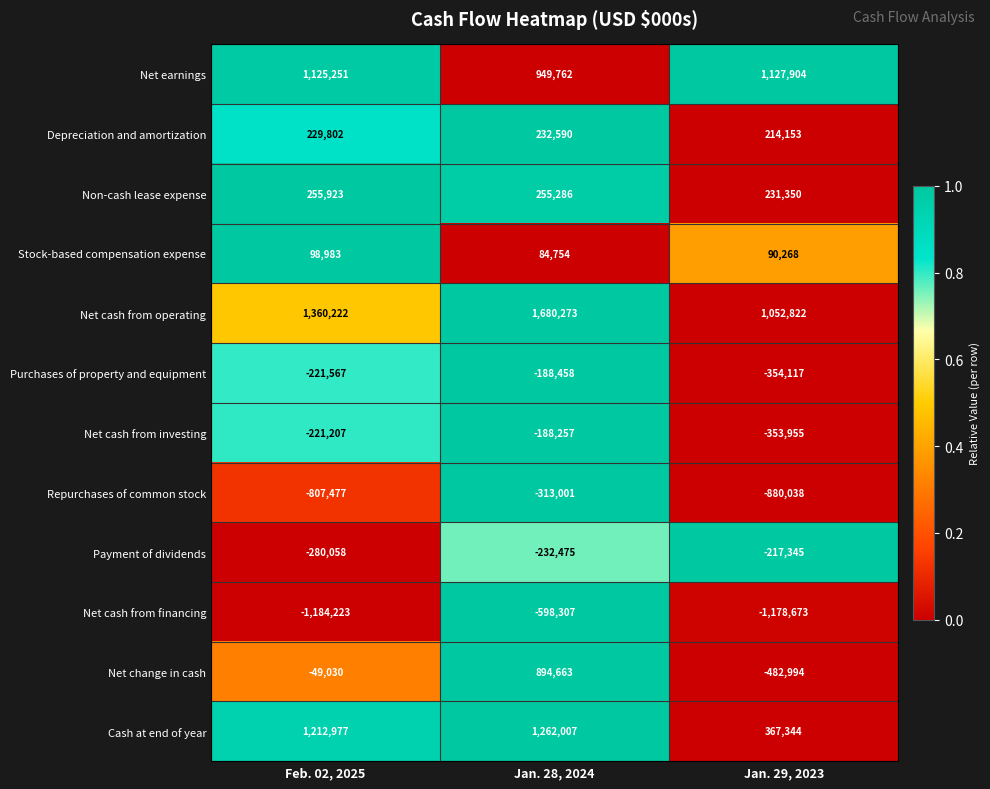

At which label does Payment of dividends reach its minimum?

Feb. 02, 2025